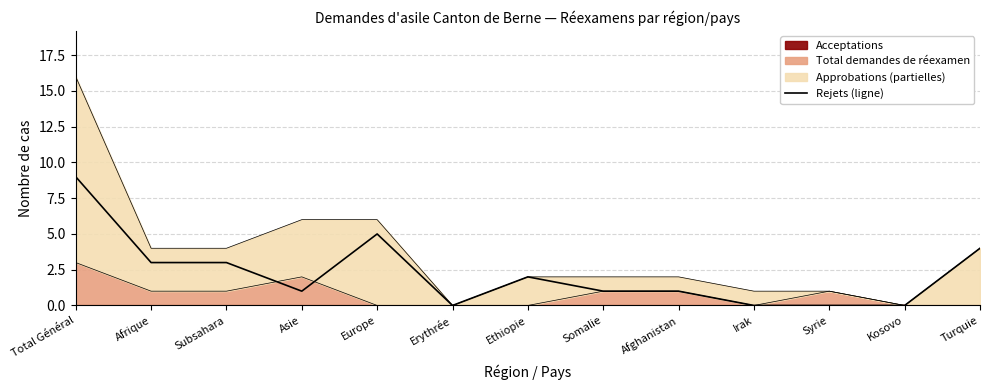

List the labels in order of value, smallest first.

Erythrée, Irak, Syrie, Kosovo, Asie, Somalie, Afghanistan, Ethiopie, Afrique, Subsahara, Turquie, Europe, Total Général